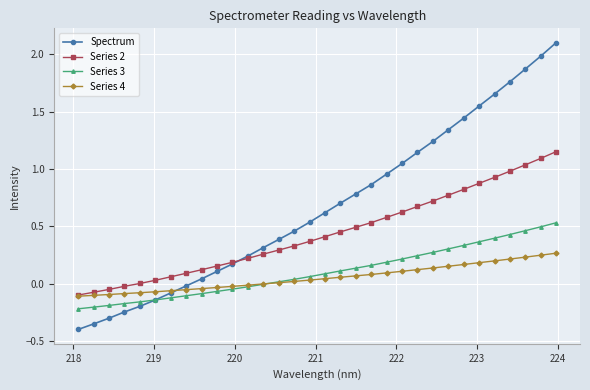

True or false: Series 2 and Series 3 intersect in this chart.

False